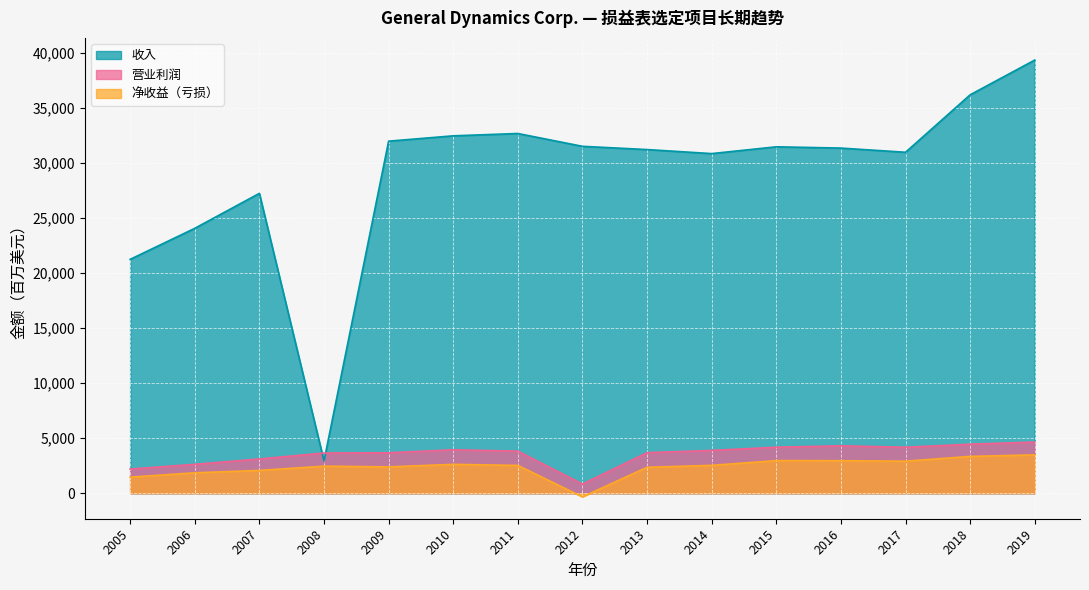

True or false: 净收益（亏损） has a value of 988 at 2011.

False